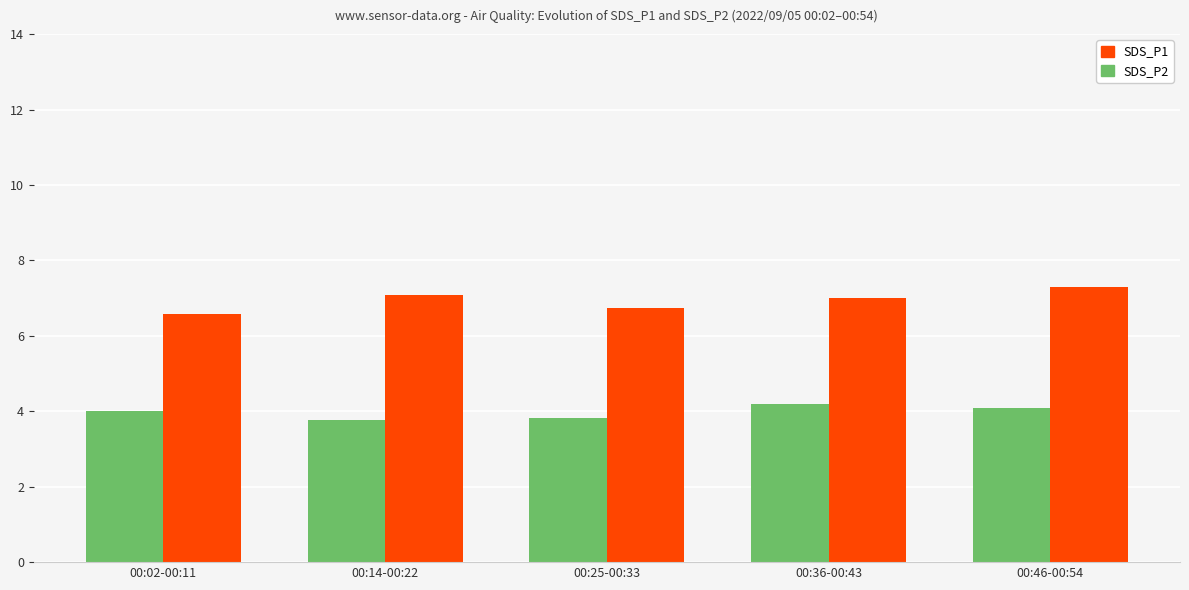

Rank the series at 00:14-00:22 from lowest to highest value.

SDS_P2, SDS_P1